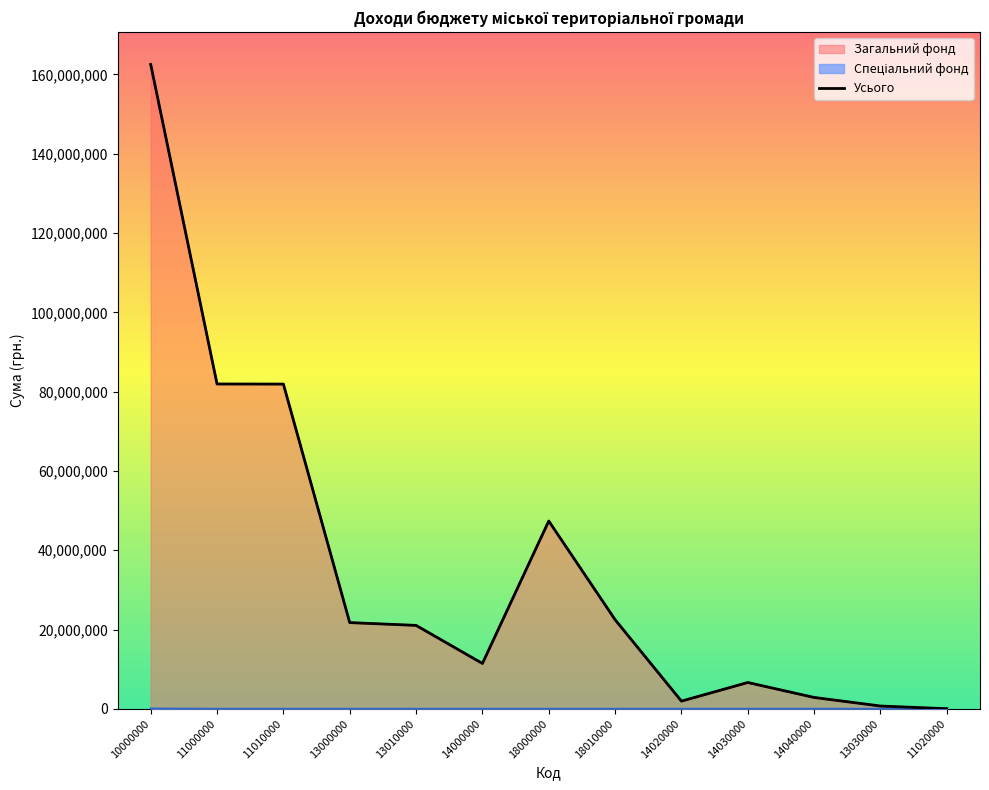

Does the chart have visible grid lines?

No